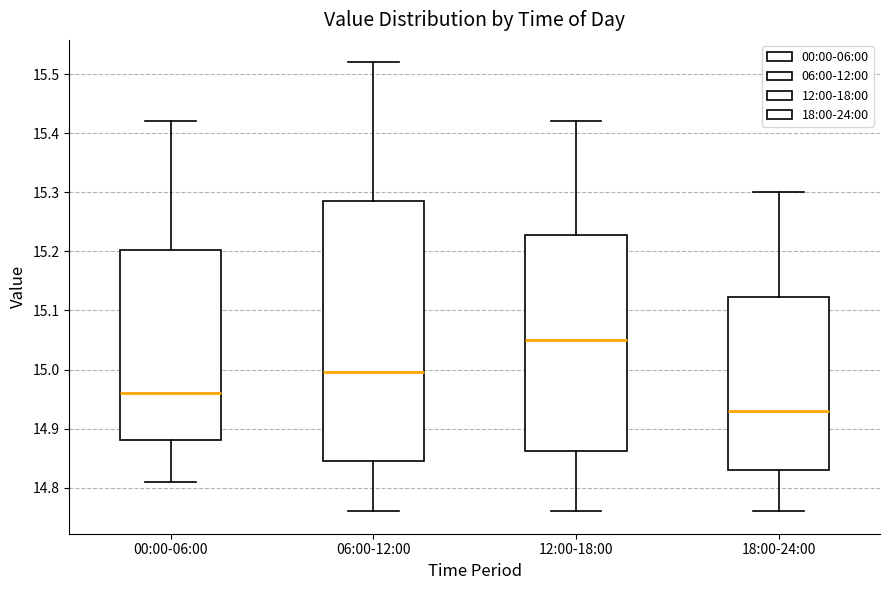

Reading left to right, read every box against the y-axis: the position of its median line, the range the box covers, and the ends of its whiskers. The values are not printed on the chart, so give them approximately, as read against the axis.

00:00-06:00: median 14.96, box 14.88 to 15.20, whiskers 14.81 to 15.42
06:00-12:00: median 15.00, box 14.85 to 15.29, whiskers 14.76 to 15.52
12:00-18:00: median 15.05, box 14.86 to 15.23, whiskers 14.76 to 15.42
18:00-24:00: median 14.93, box 14.83 to 15.12, whiskers 14.76 to 15.30